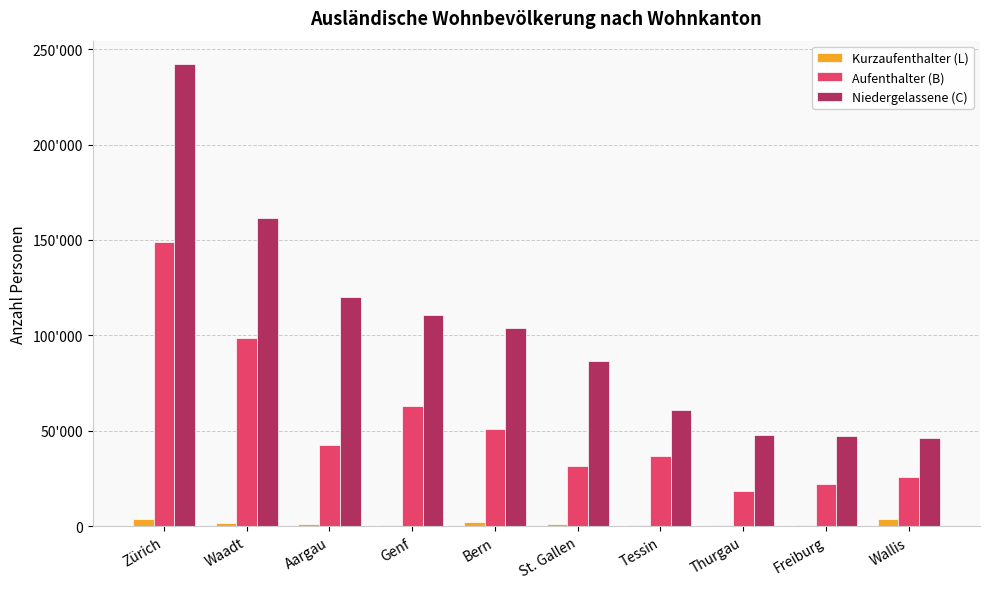

Which series has the largest total across all categories?

Niedergelassene (C)